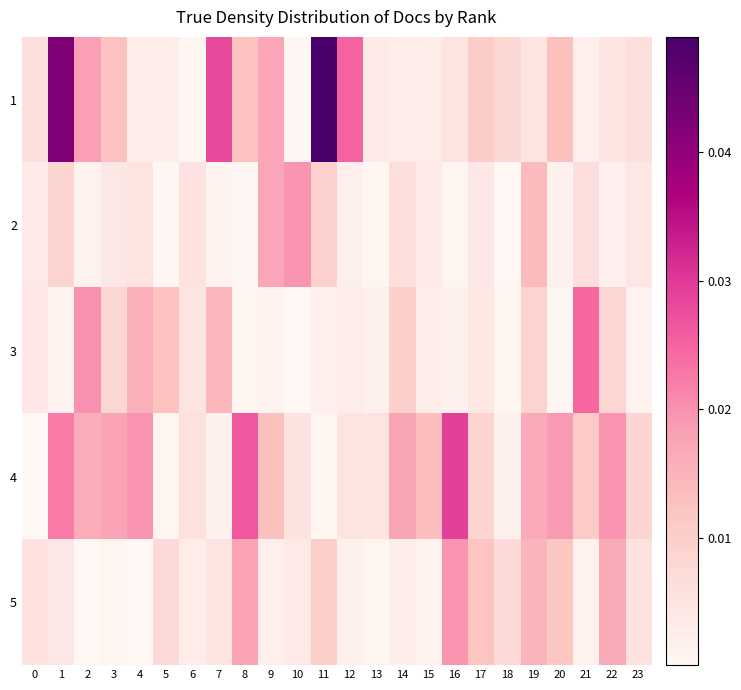

Which label corresponds to the largest value in the chart?

11